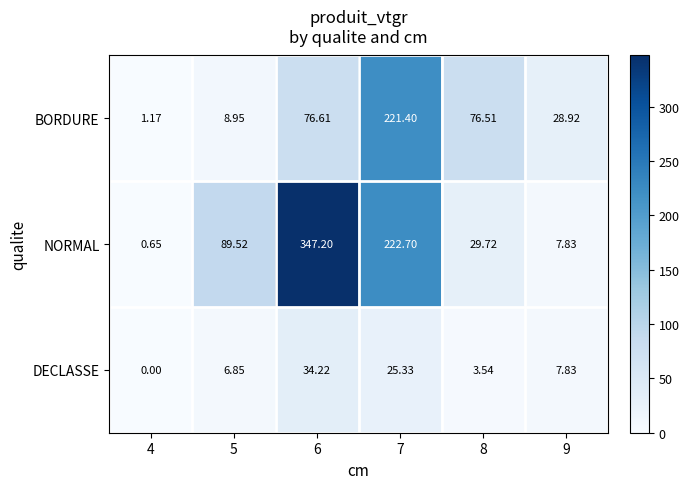

At how many categories does at least one series exceed 341?

1